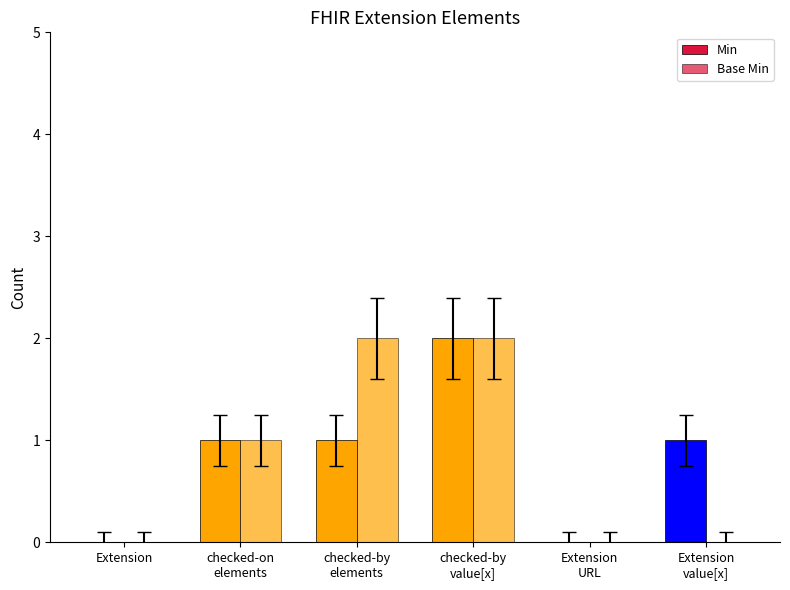

What is the average value of the Min series?

1